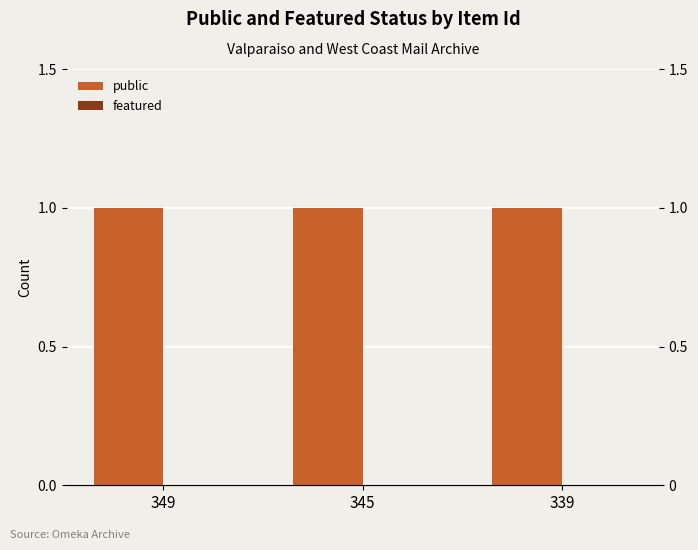

Reading left to right, what are all the values shown in this chart?

public: 349=1	345=1	339=1
featured: 349=0	345=0	339=0